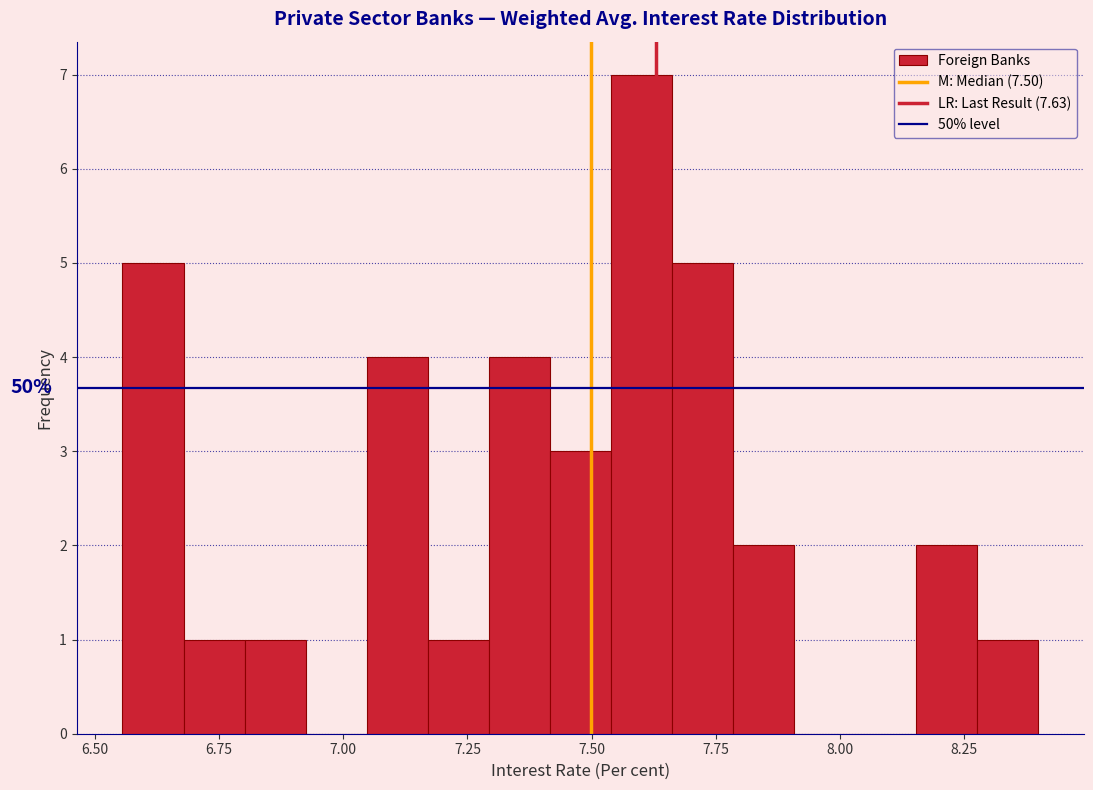

Read against the x-axis, roughly where is the centre of the tallest bar?

7.60